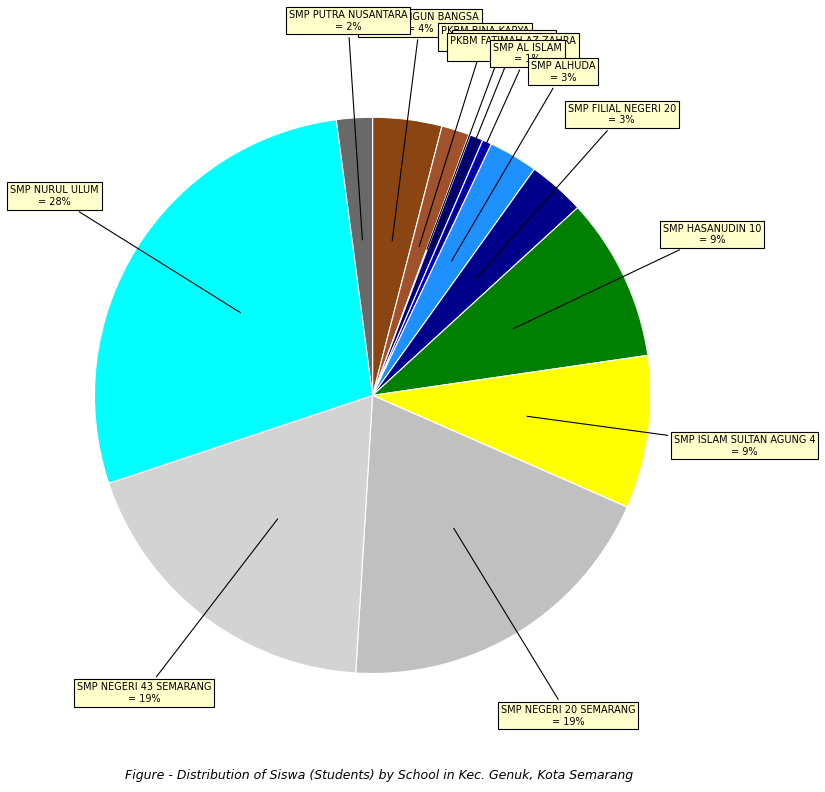

Does any single category account for the majority?

No